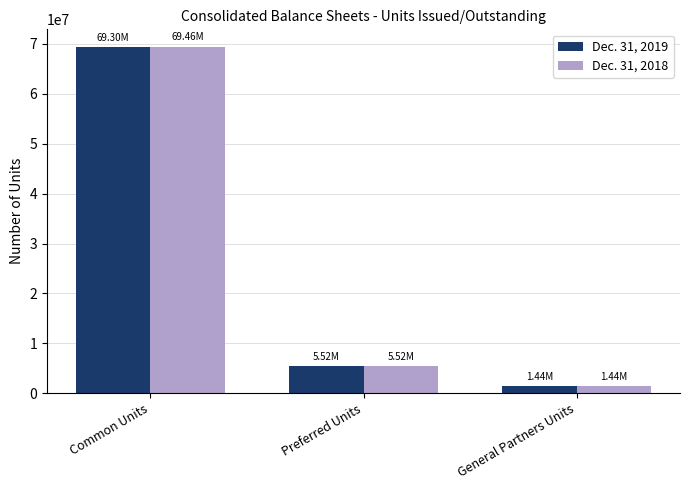

What is the minimum value for Dec. 31, 2018?

1436391